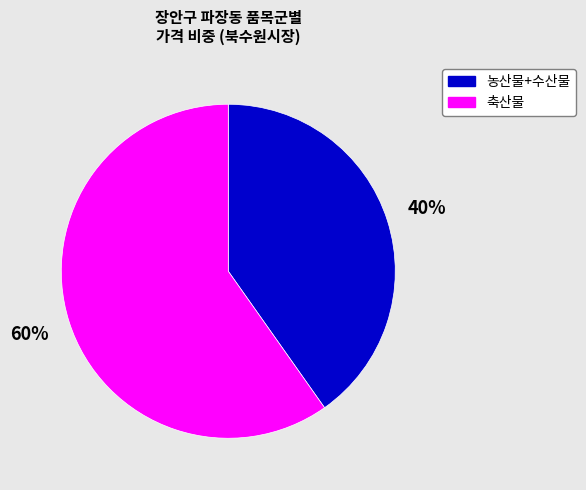

Does any single category account for the majority?

Yes